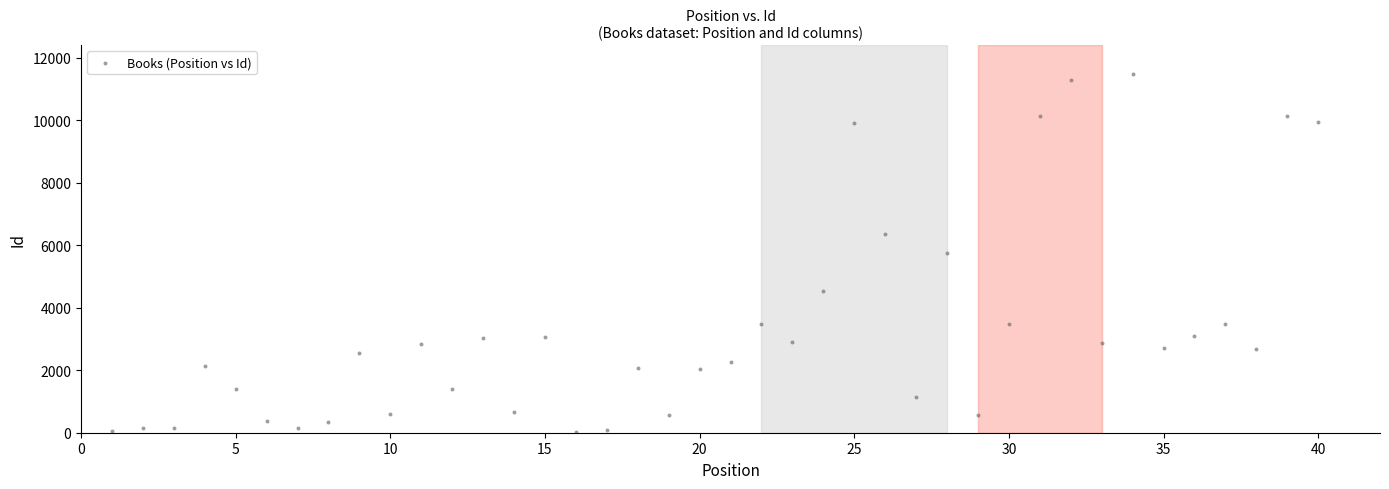

What is the range of Y values (max minus min)?

11447